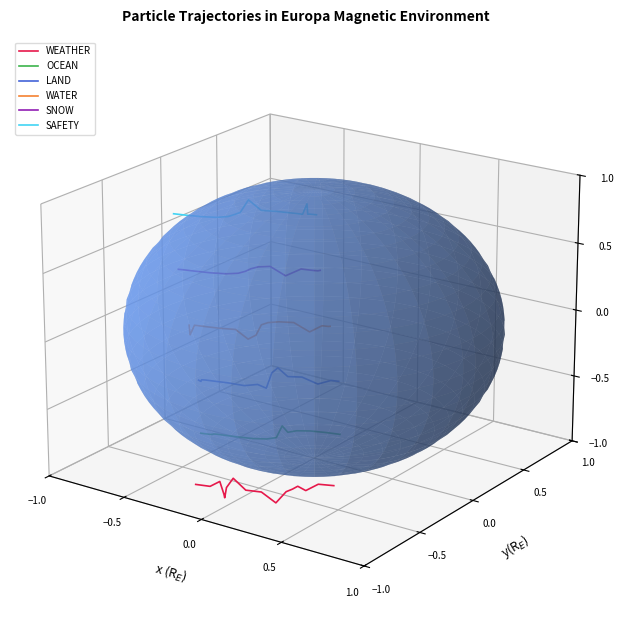

True or false: WEATHER and SNOW cross at least once.

False